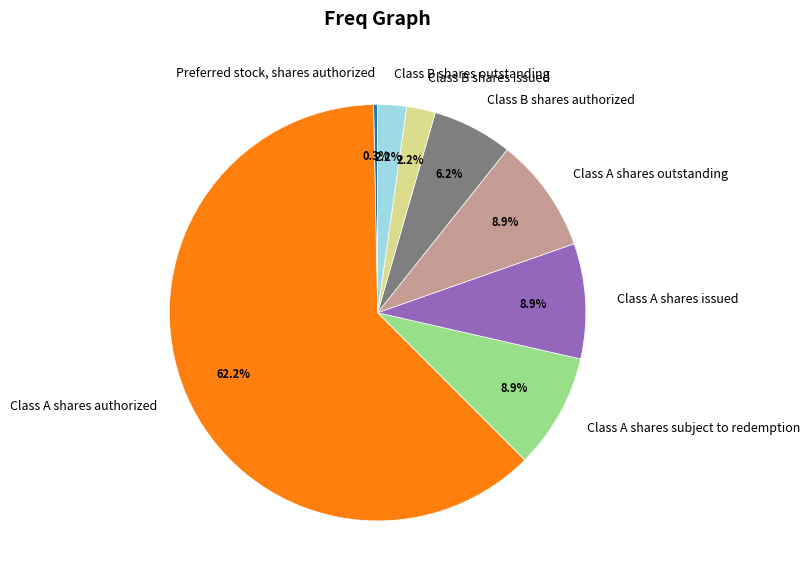

What is the largest slice in the pie chart?

Class A shares authorized